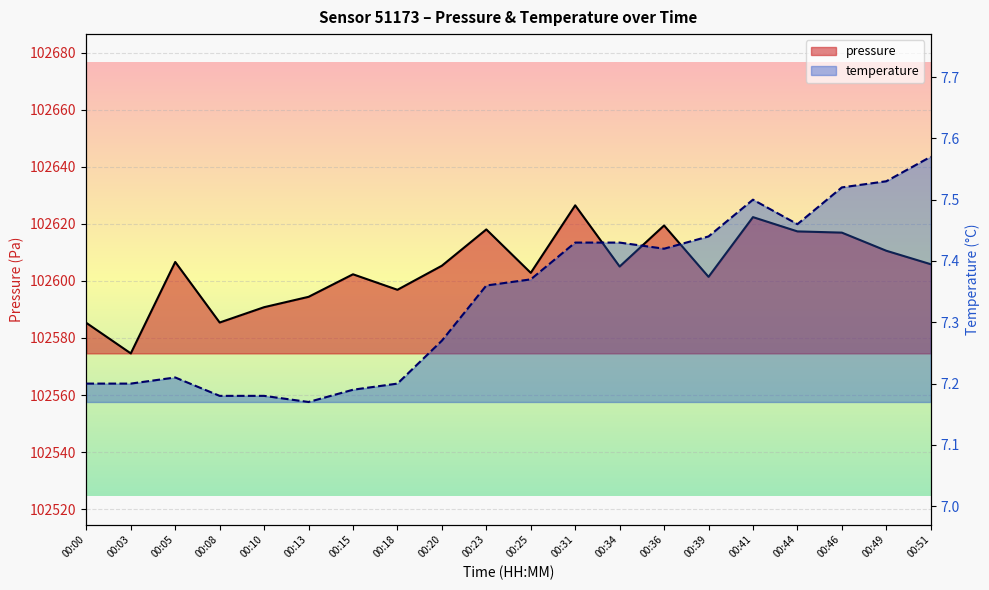

Where is the first local minimum for pressure?

00:03